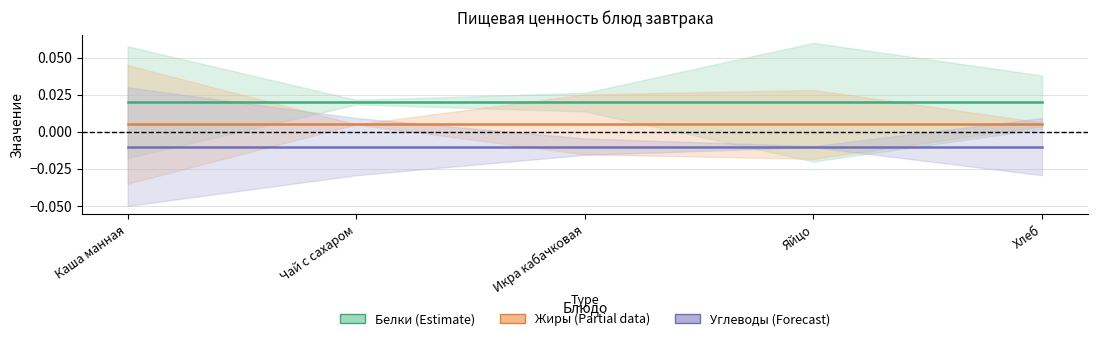

List the labels in order of Жиры (Partial) value, smallest first.

Каша манная, Чай с сахаром, Хлеб, Икра кабачковая, Яйцо